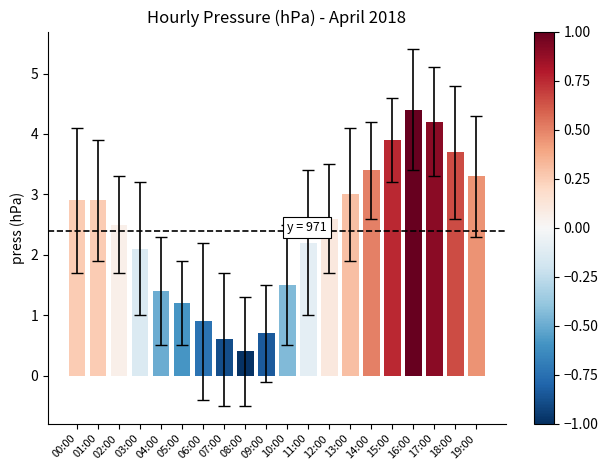

Which label corresponds to the largest value in the chart?

16:00